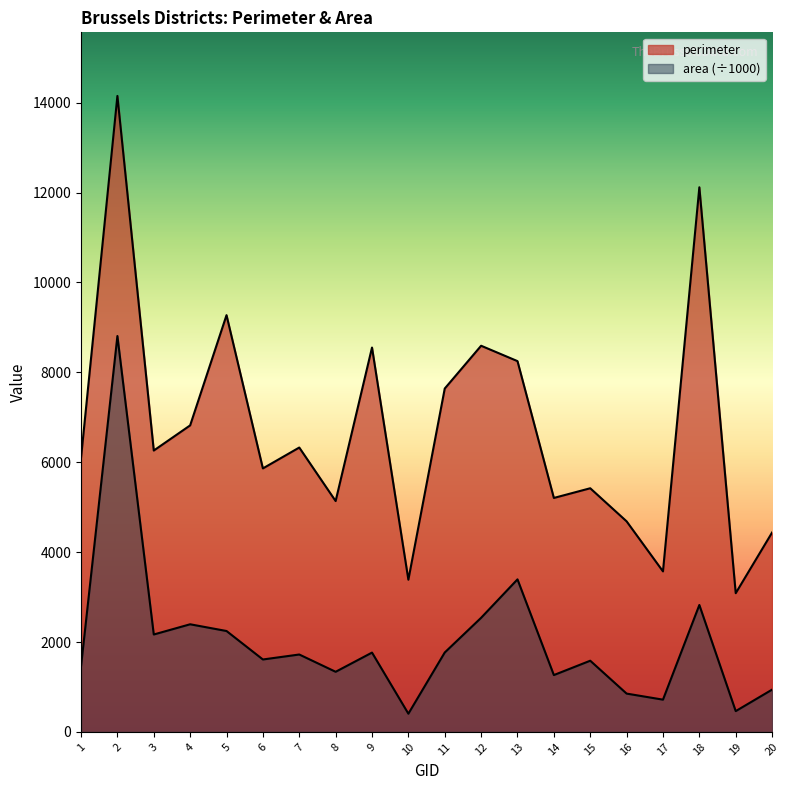

Between 17 and 14, which is larger?

14